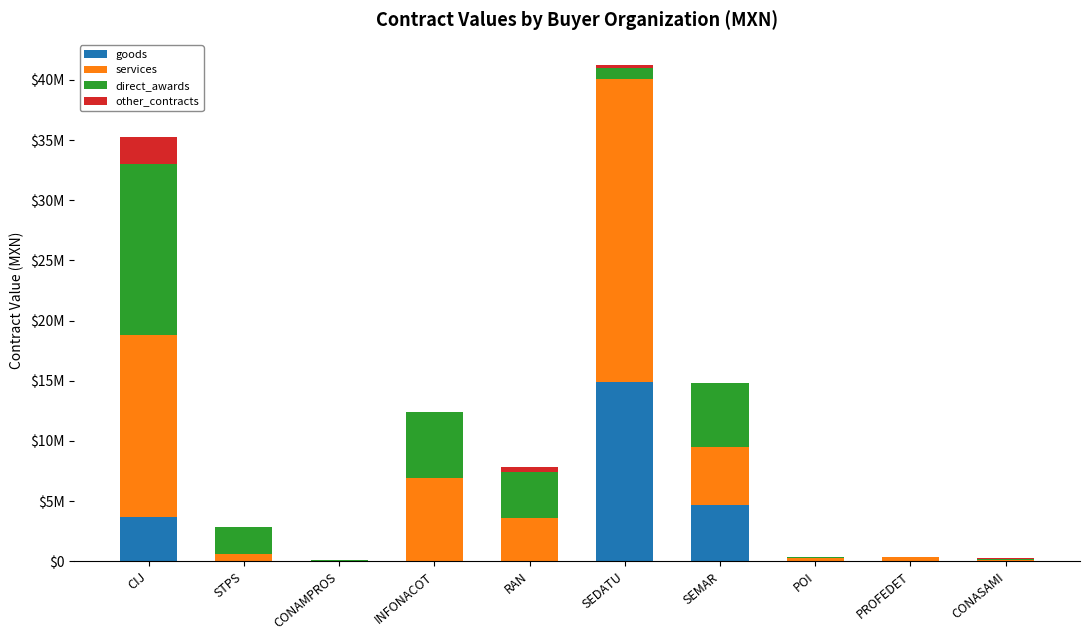

What is the sum of all goods values?

23302798.8